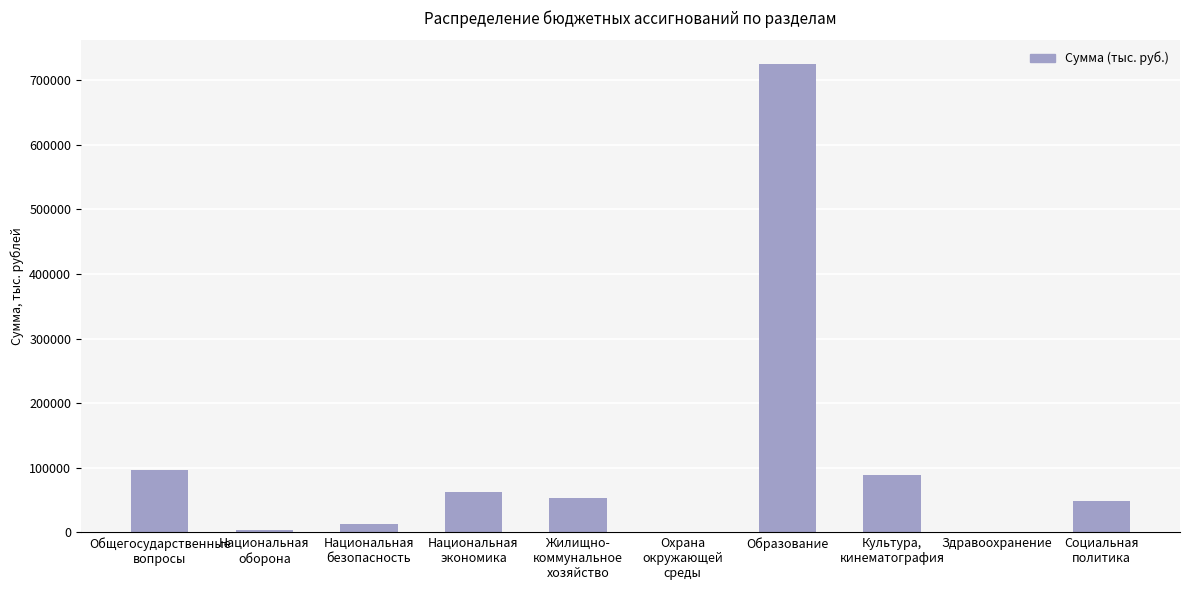

What is the maximum value shown in the chart?

725614.0